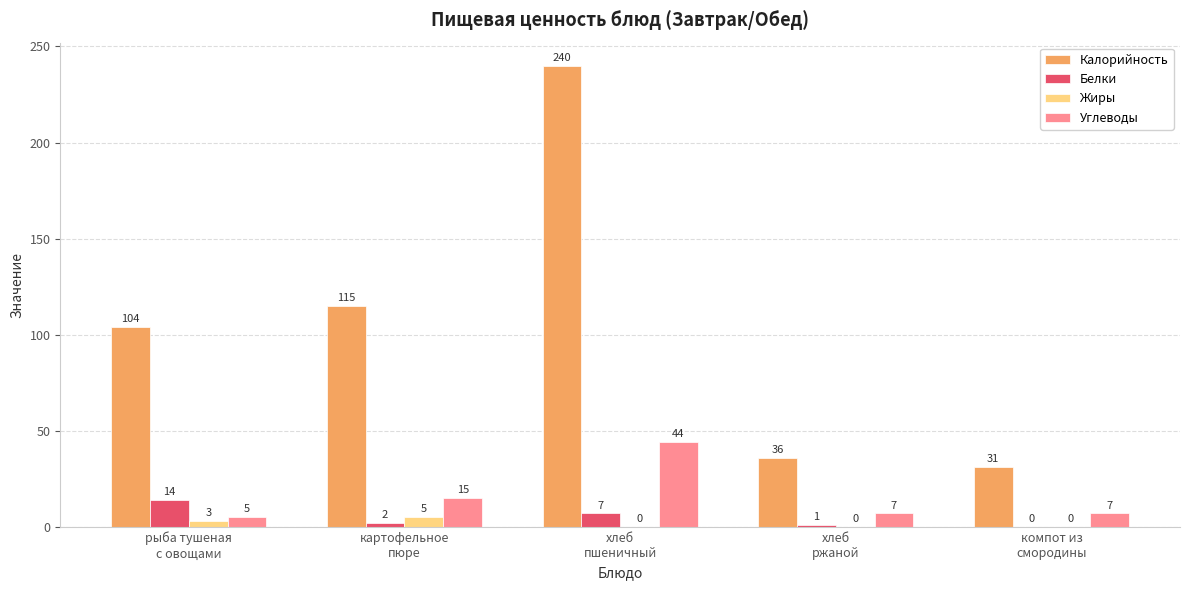

Reading right to left, extract all data points from this chart.

Калорийность: 31	36	240	115	104
Белки: 0	1	7	2	14
Жиры: 0	0	0	5	3
Углеводы: 7	7	44	15	5